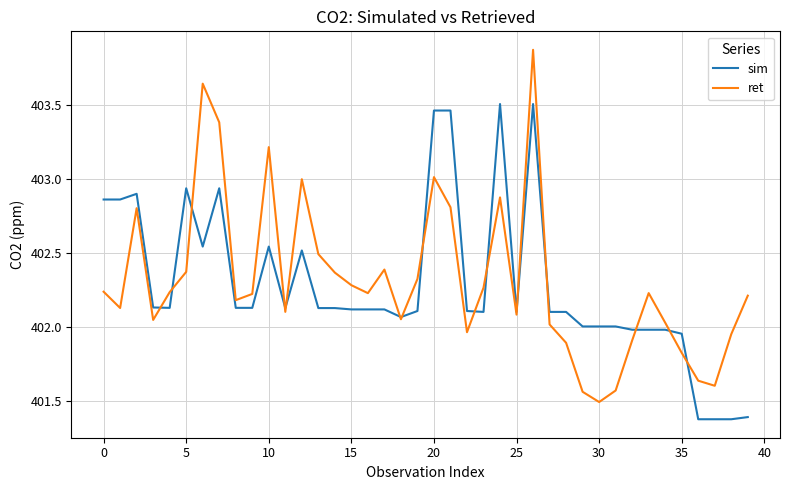

Which series has the largest range (max minus min)?

ret